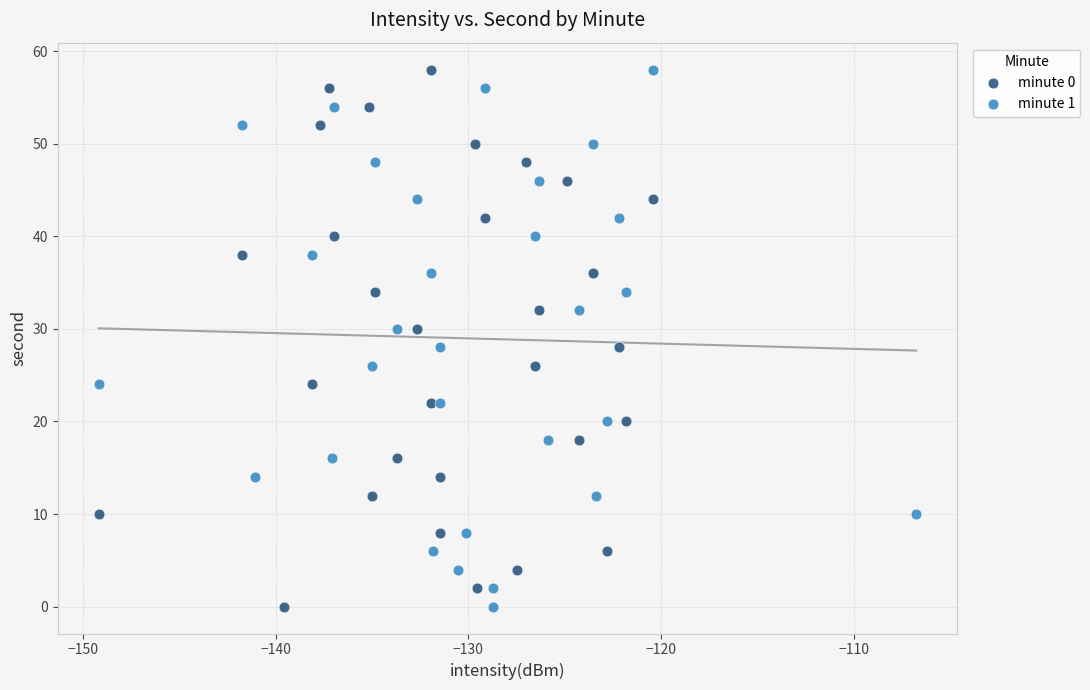

What are all the series names shown in the legend?

minute 0, minute 1